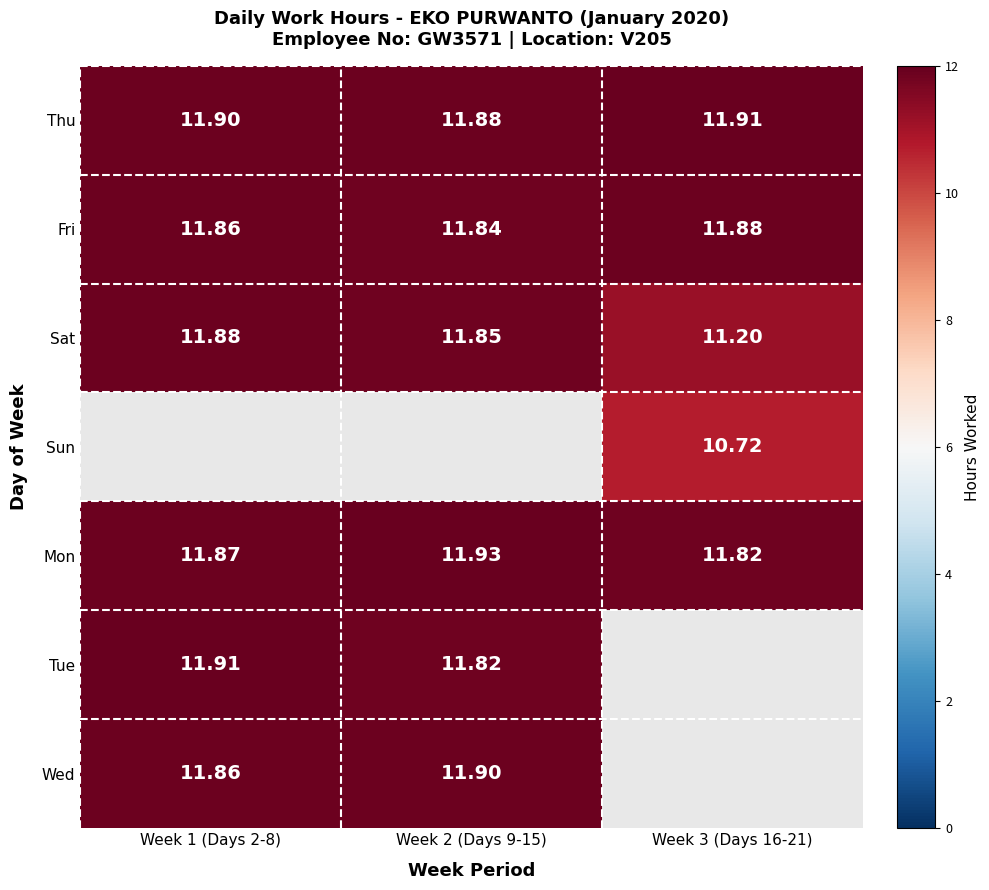

Is the value of Mon at Week 2 (Days 9-15) greater than the value of Wed at Week 1 (Days 2-8)?

Yes